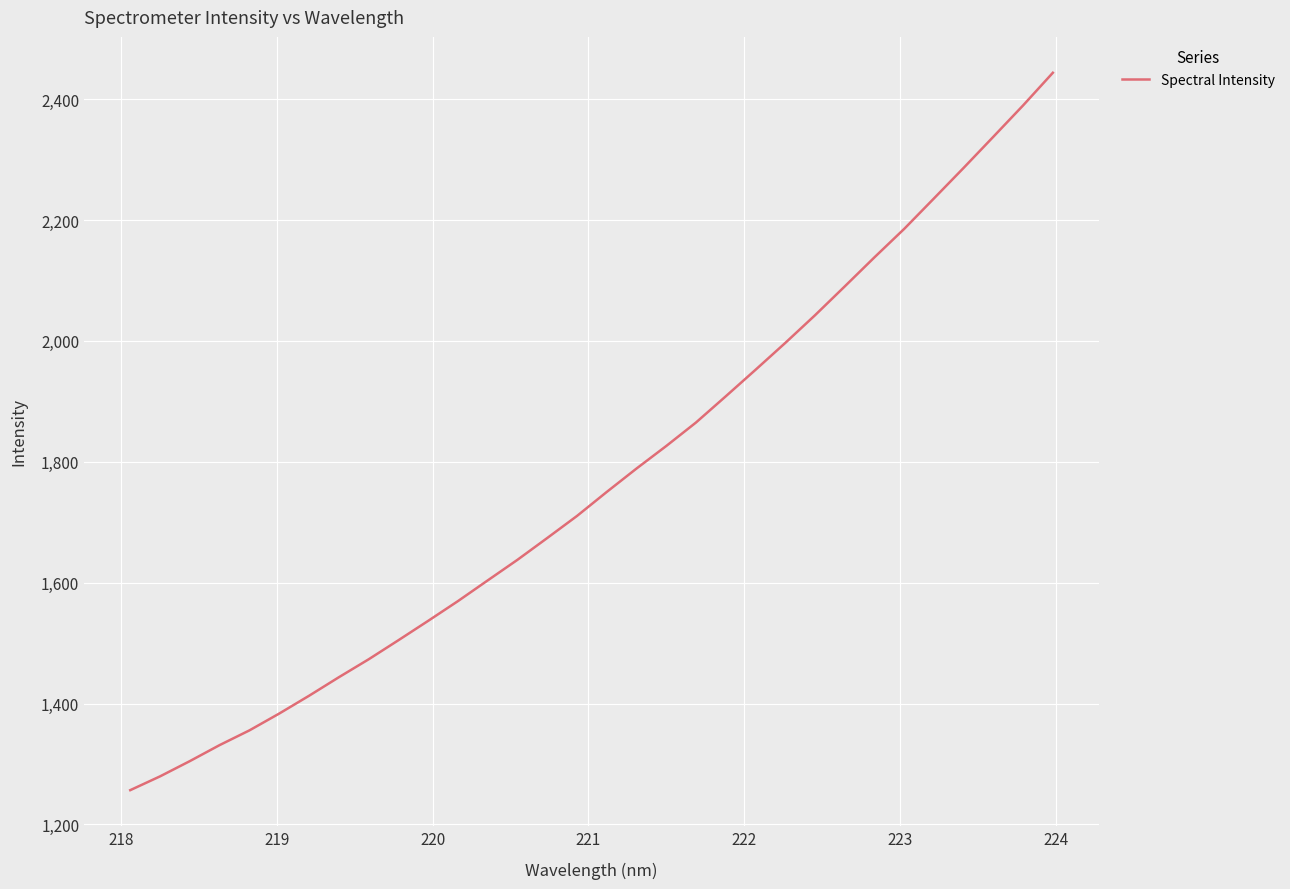

What is the difference between the maximum and minimum values?

1187.2